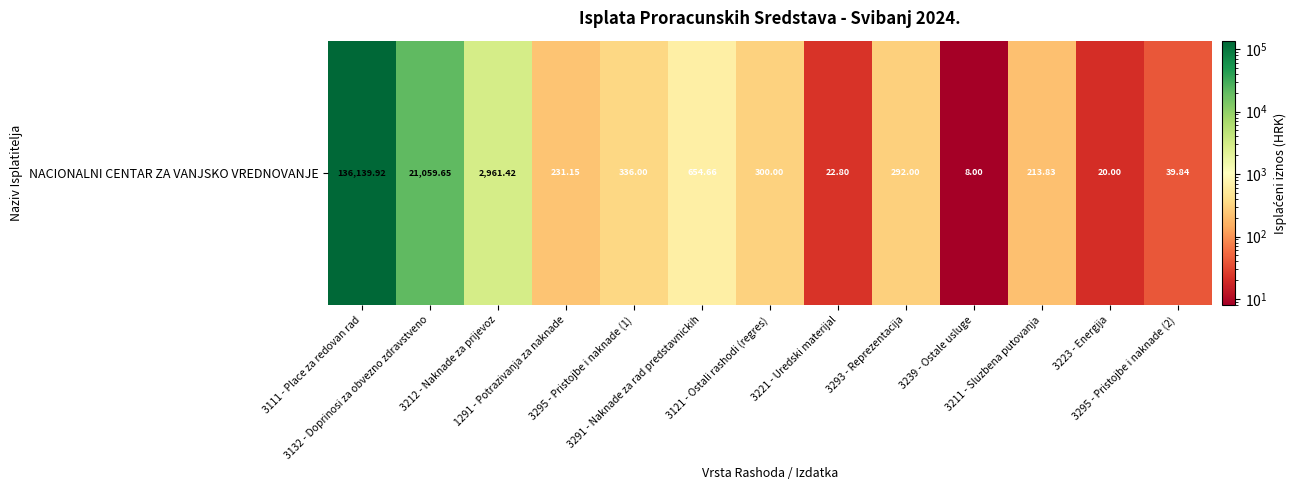

List the labels in order of value, largest first.

3111 - Place za redovan rad, 3132 - Doprinosi za obvezno zdravstveno, 3212 - Naknade za prijevoz, 3291 - Naknade za rad predstavnickih, 3295 - Pristojbe i naknade (1), 3121 - Ostali rashodi (regres), 3293 - Reprezentacija, 1291 - Potrazivanja za naknade, 3211 - Sluzbena putovanja, 3295 - Pristojbe i naknade (2), 3221 - Uredski materijal, 3223 - Energija, 3239 - Ostale usluge